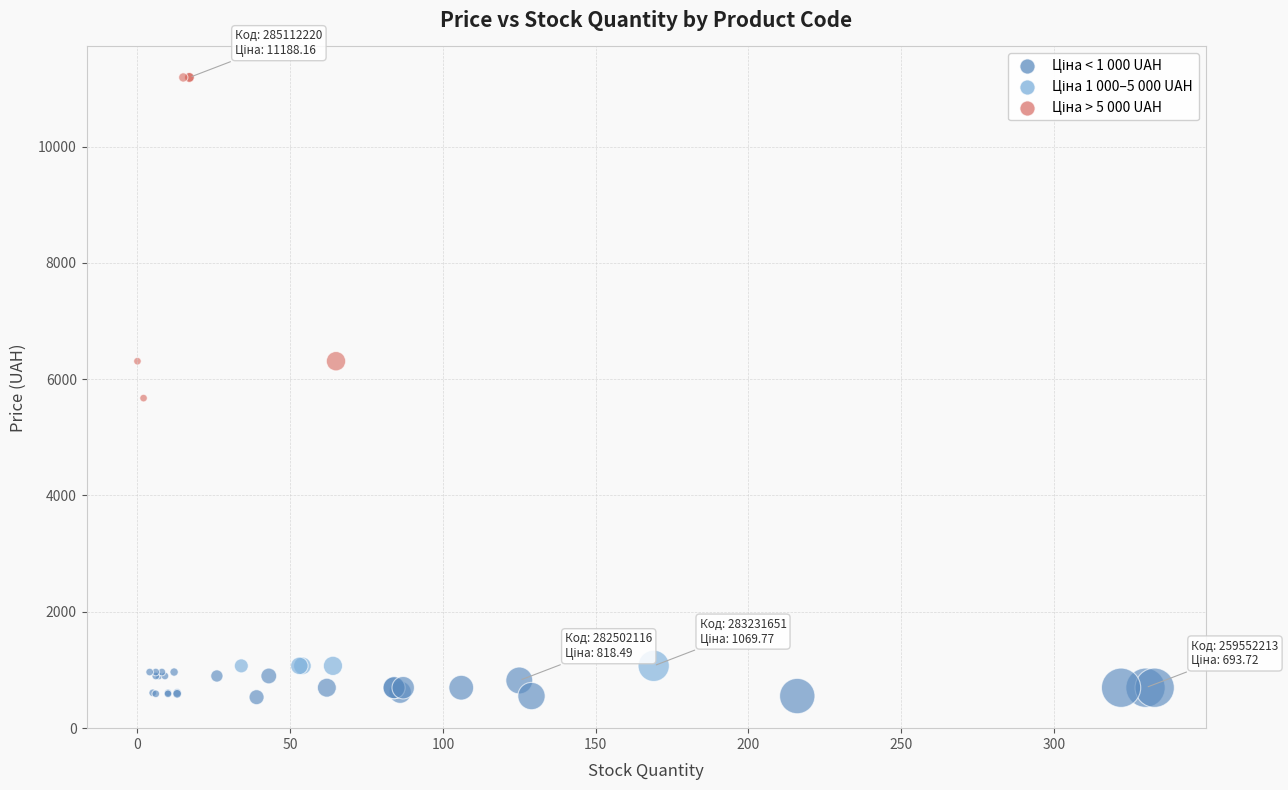

What Y value in the scatter plot is closest to 5859?

5673.8